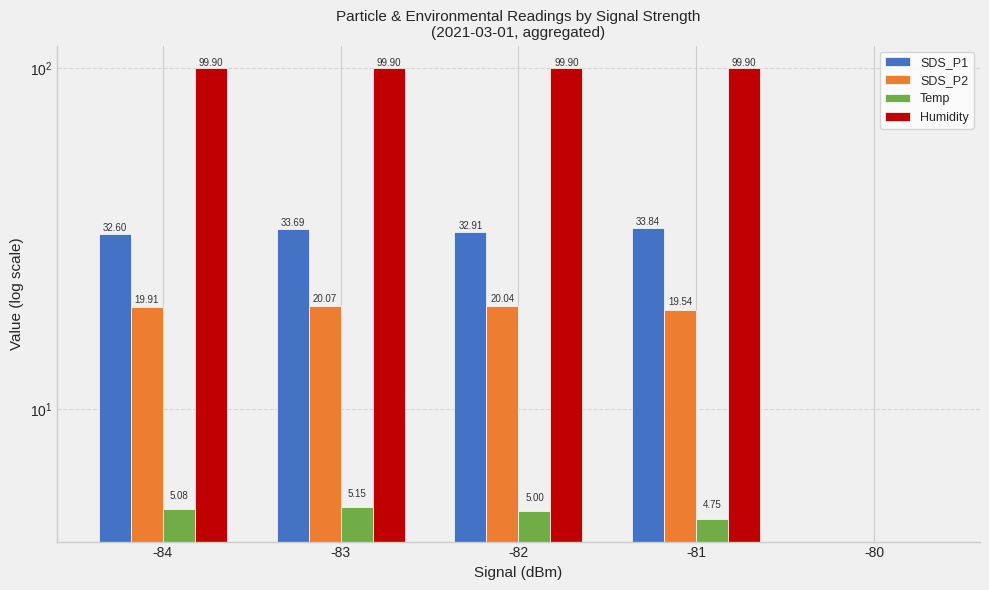

What is the total value across all series at -84?

157.5